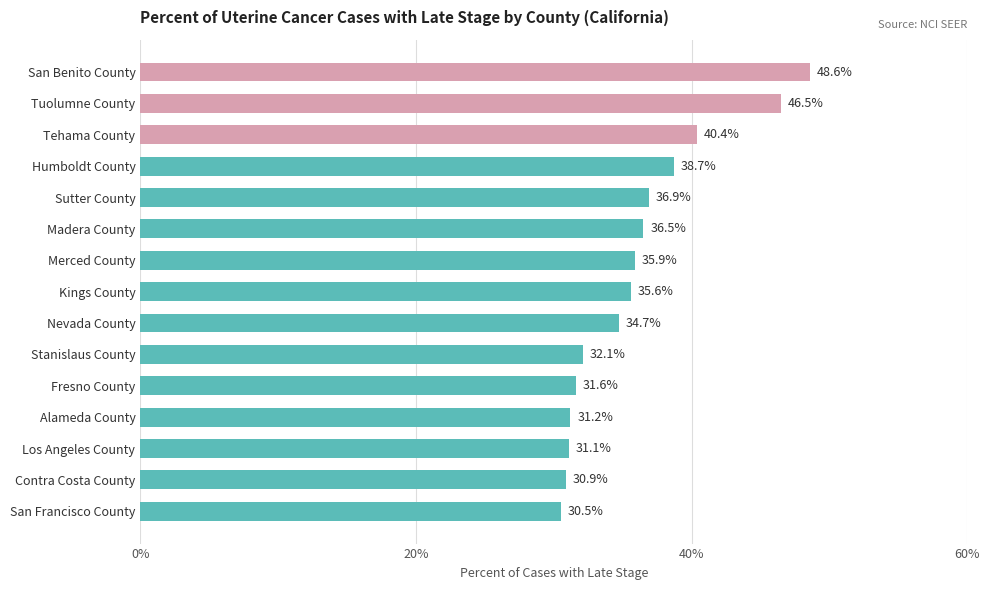

The chart shows a value of 36.9 at Sutter County. True or false?

True